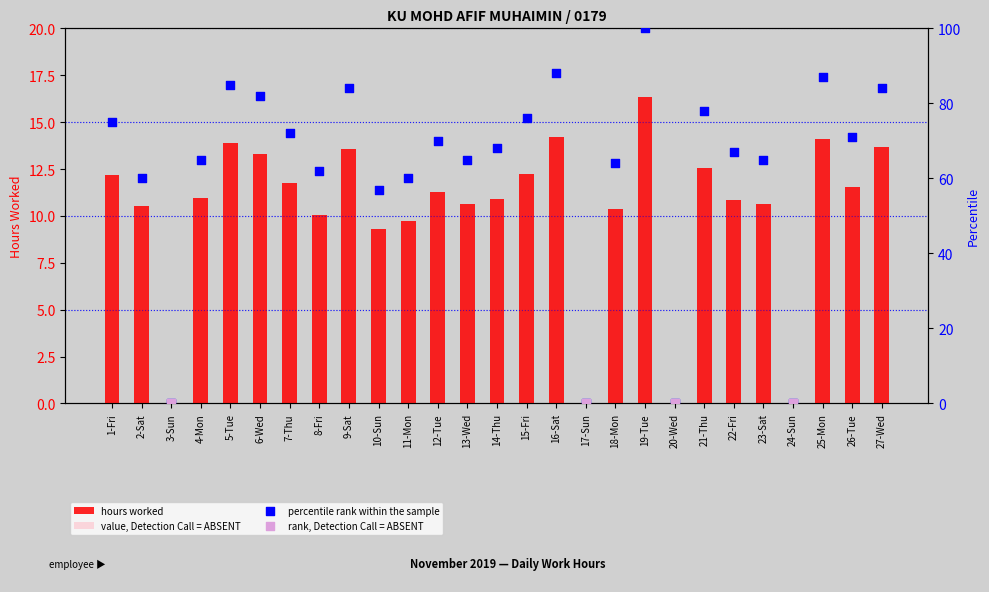

Which series has the largest Y range (max minus min)?

percentile rank within the sample